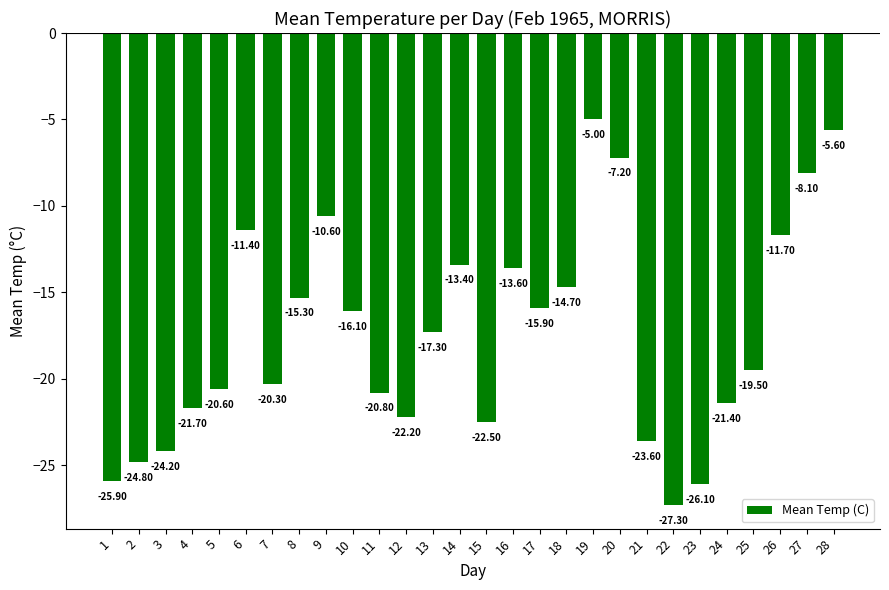

List the labels in order of value, largest first.

19, 28, 20, 27, 9, 6, 26, 14, 16, 18, 8, 17, 10, 13, 25, 7, 5, 11, 24, 4, 12, 15, 21, 3, 2, 1, 23, 22